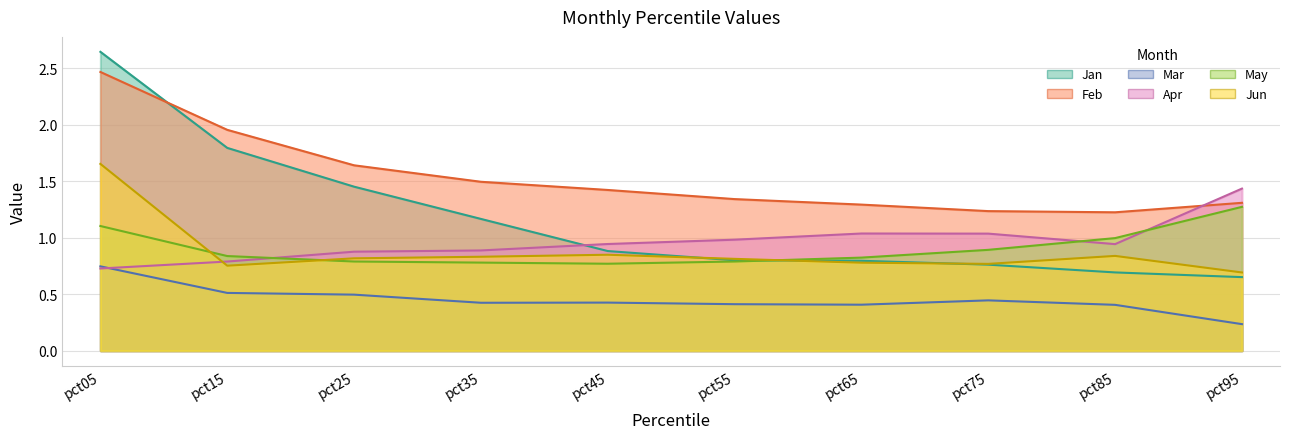

What is the lowest value of the Mar series?

0.2